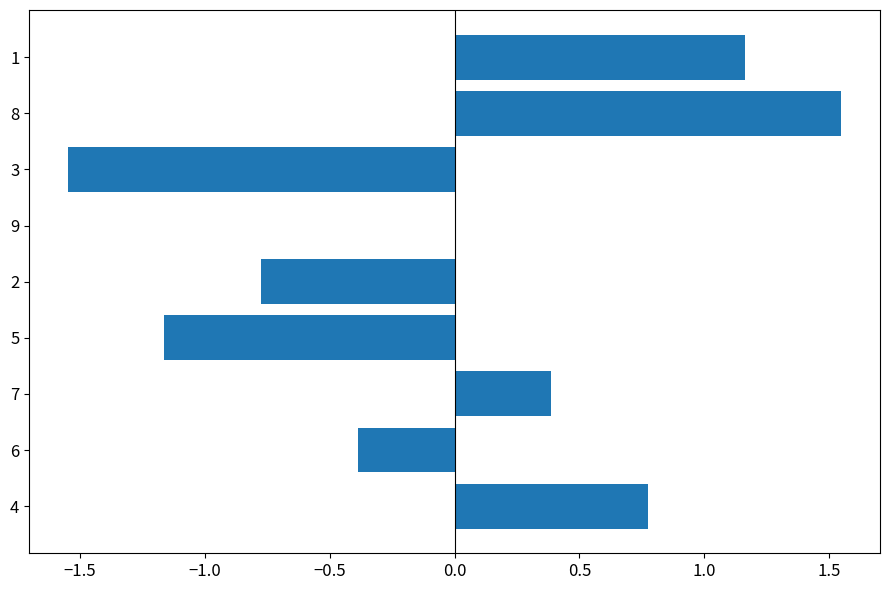

How many distinct data groups are displayed?

1